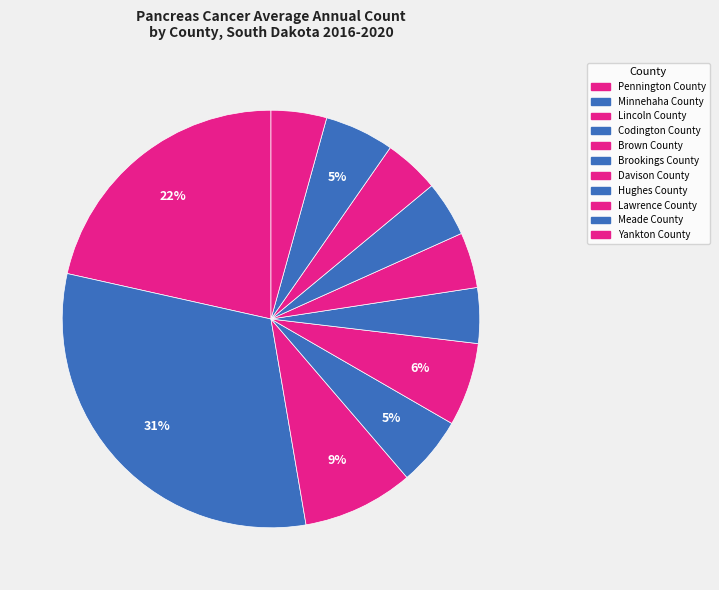

How many slices are in this pie chart?

11